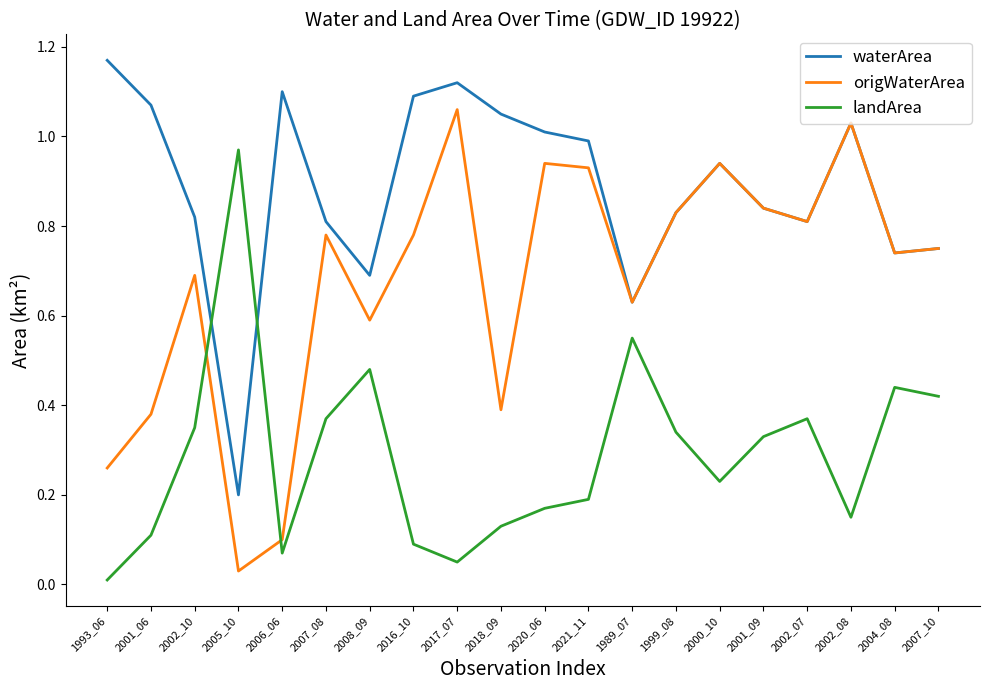

Where do origWaterArea and landArea first cross each other?

2002_10 and 2005_10